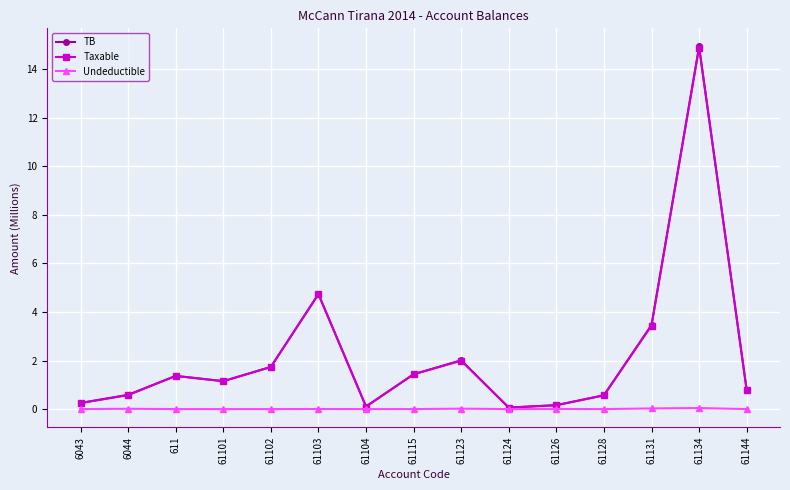

Which series changed the most between 61101 and 61131?

TB